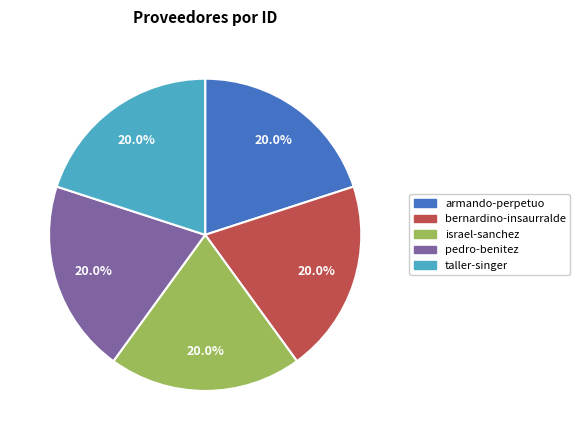

To the nearest percent, what percentage of the pie is taller-singer?

20%